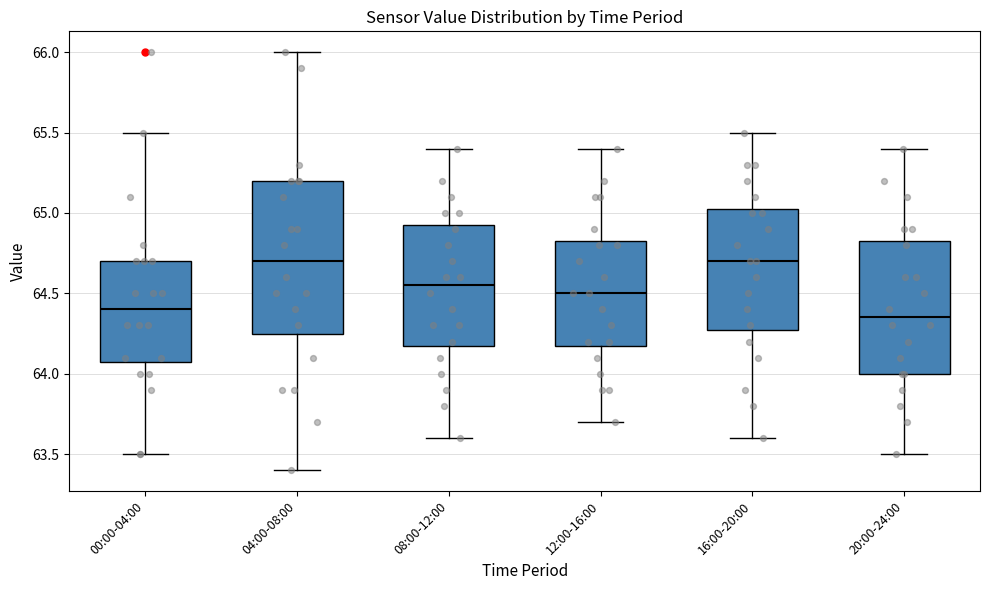

Reading left to right, read every box against the y-axis: the position of its median line, the range the box covers, and the ends of its whiskers. The values are not printed on the chart, so give them approximately, as read against the axis.

00:00-04:00: median 64.40, box 64.10 to 64.70, whiskers 63.50 to 65.50
04:00-08:00: median 64.70, box 64.25 to 65.20, whiskers 63.40 to 66.00
08:00-12:00: median 64.55, box 64.20 to 64.95, whiskers 63.60 to 65.40
12:00-16:00: median 64.50, box 64.20 to 64.85, whiskers 63.70 to 65.40
16:00-20:00: median 64.70, box 64.30 to 65.05, whiskers 63.60 to 65.50
20:00-24:00: median 64.35, box 64.00 to 64.85, whiskers 63.50 to 65.40